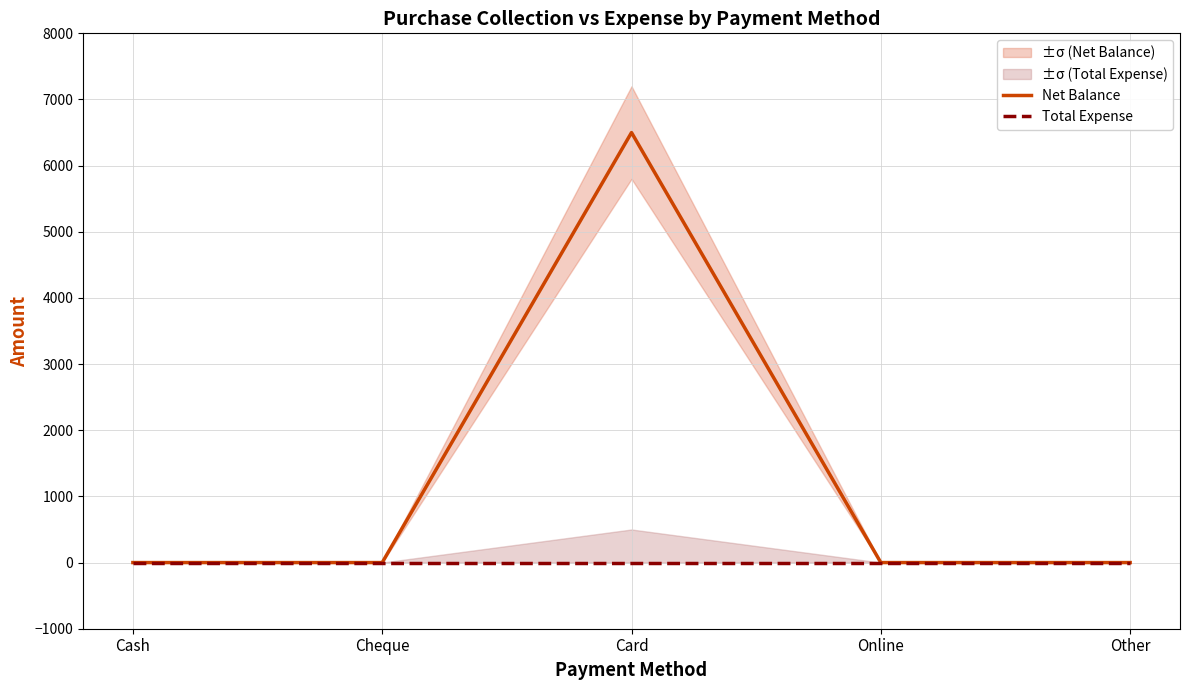

How many values in the Net Balance series exceed 0?

1